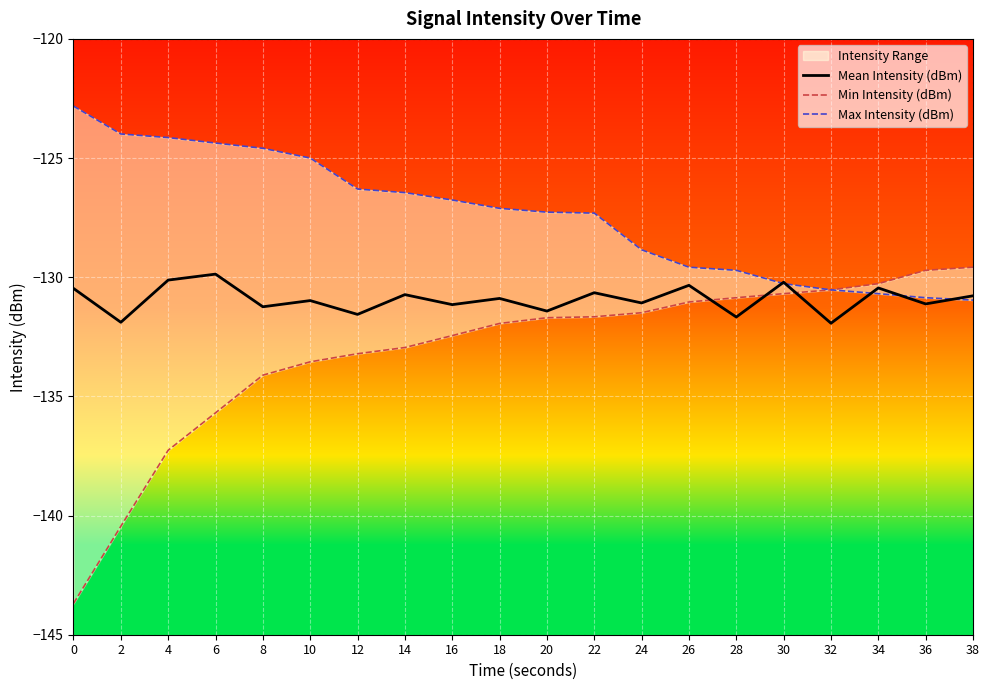

At how many categories does at least one series exceed -141?

20